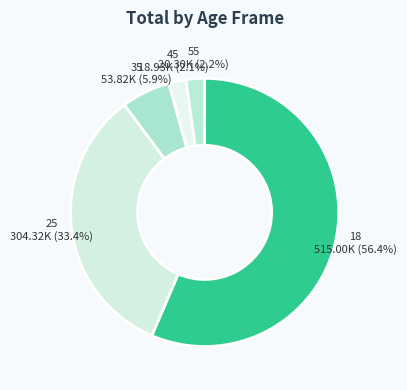

Which slice represents more than half of the pie?

18